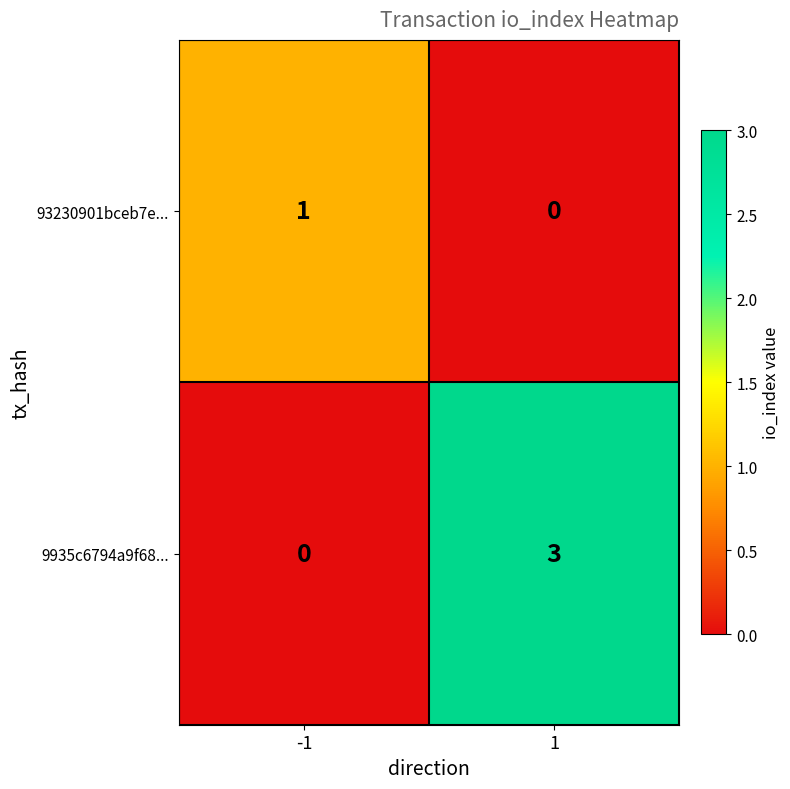

Reading left to right, extract all data points from this chart.

93230901bceb7e...: -1=1	1=0
9935c6794a9f68...: -1=0	1=3